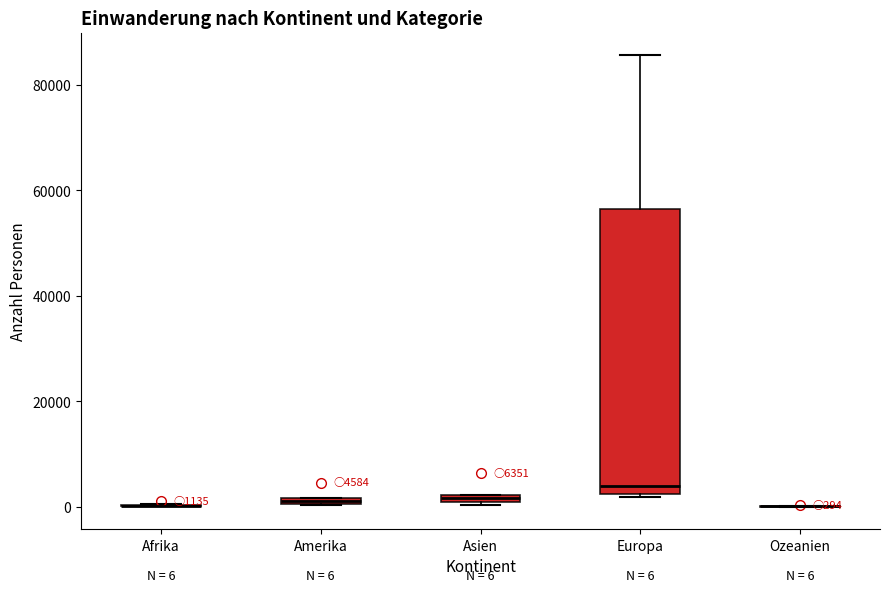

Comparing the boxes themselves (not the whiskers), which one is the tallest?

Europa